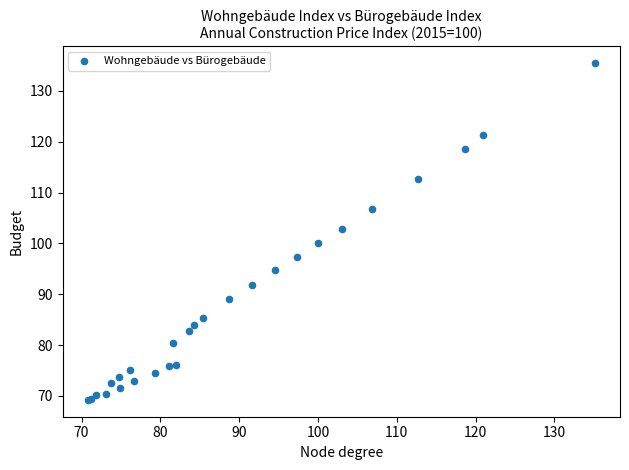

What Y value in the scatter plot is closest to 102?

102.9